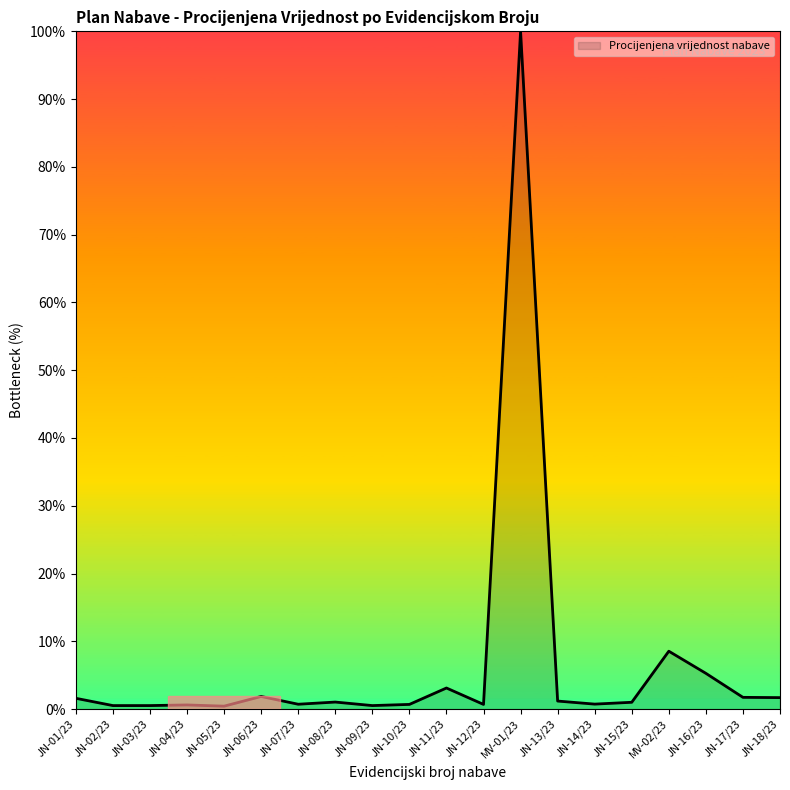

Reading right to left, transcribe all the data shown in this chart.

11960.0	12236.0	37260.0	60324.4	7102.4	5188.8	8372.0	706366.8	4876.0	21978.8	4876.0	3661.6	7332.4	5060.0	13156.0	3054.4	4324.0	3661.6	3661.6	11247.0